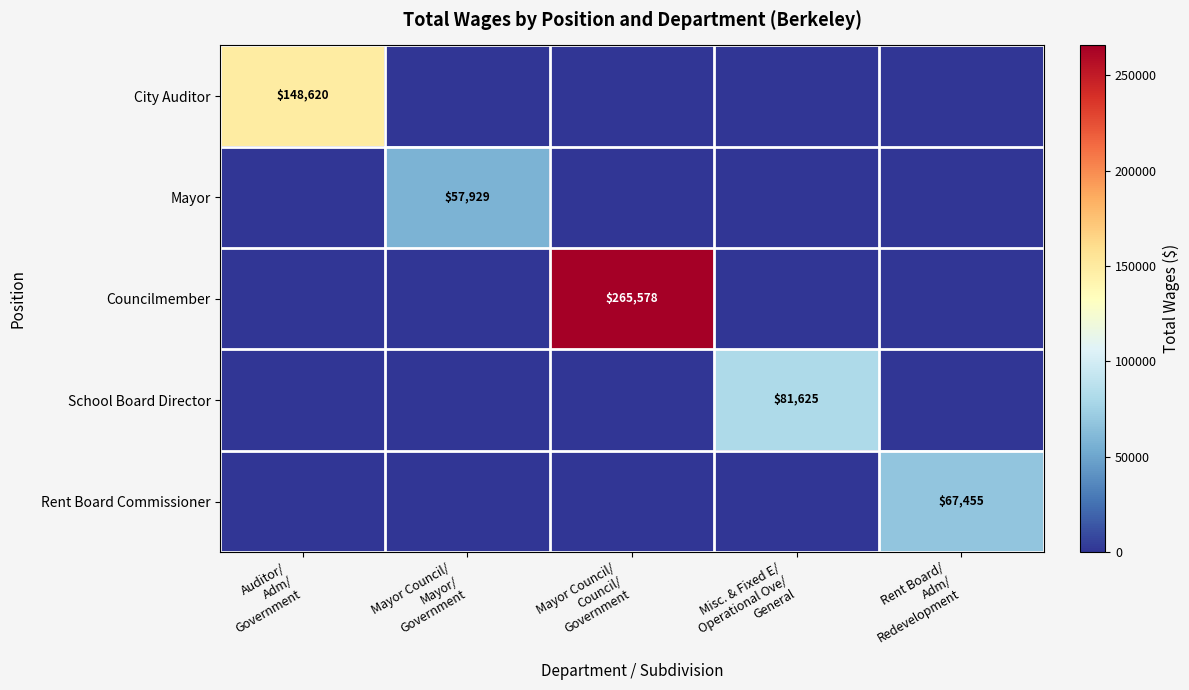

What is the sum of all Rent Board Commissioner values?

67455